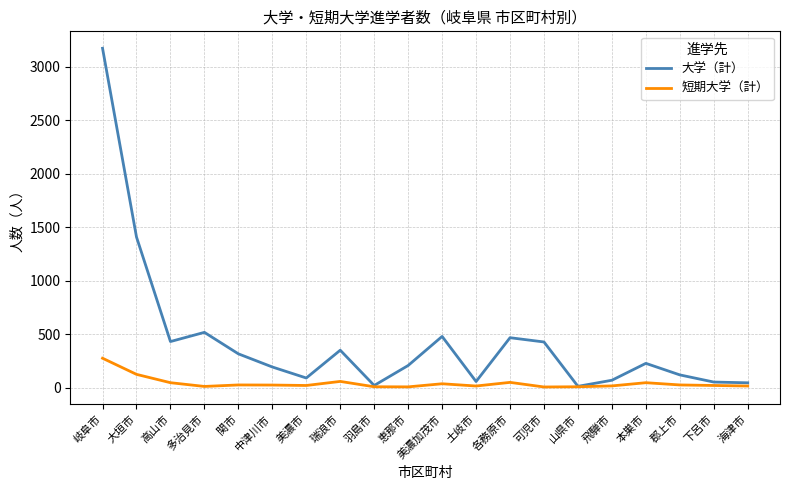

Which category has the highest value in the 短期大学（計） series?

岐阜市